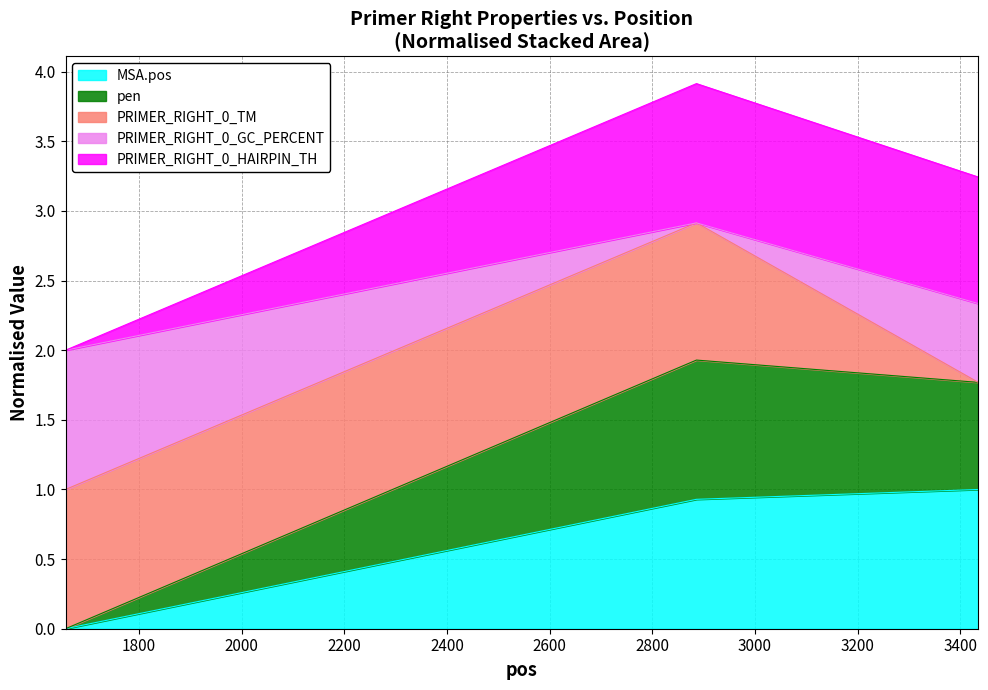

Count the number of categories in the chart.

3